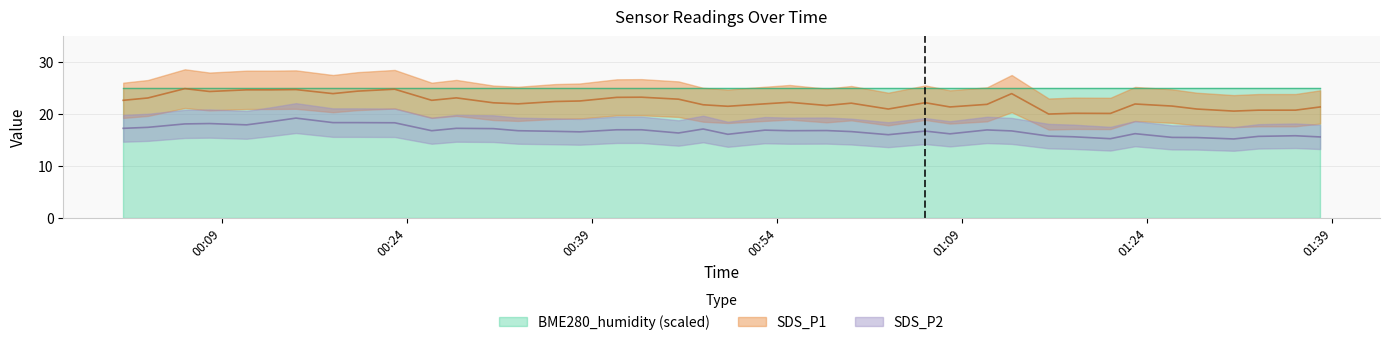

At which label does SDS_P1 first exceed 22?

2023/01/22 00:01